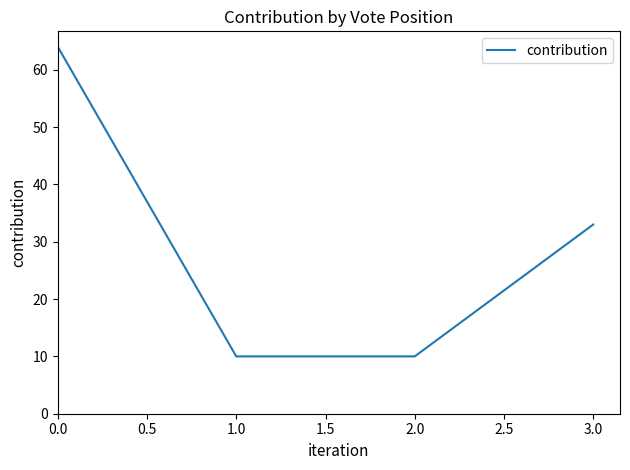

Reading right to left, transcribe all the data shown in this chart.

3.0=33	2.0=10	1.0=10	0.0=64